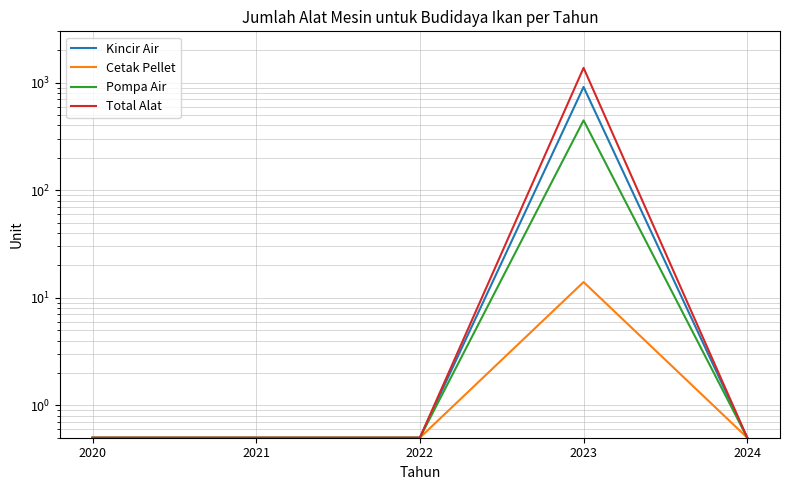

At how many categories does at least one series exceed 310?

1